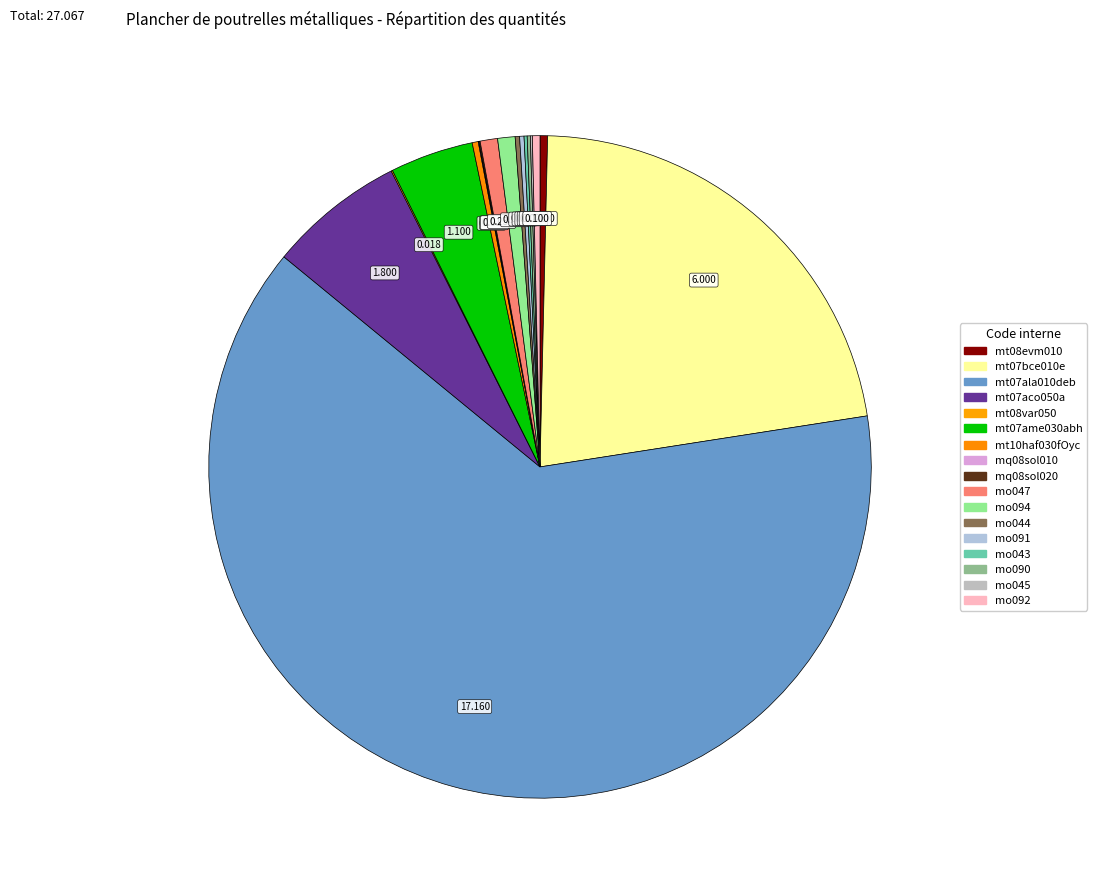

Which slice is the smallest?

mq08sol010